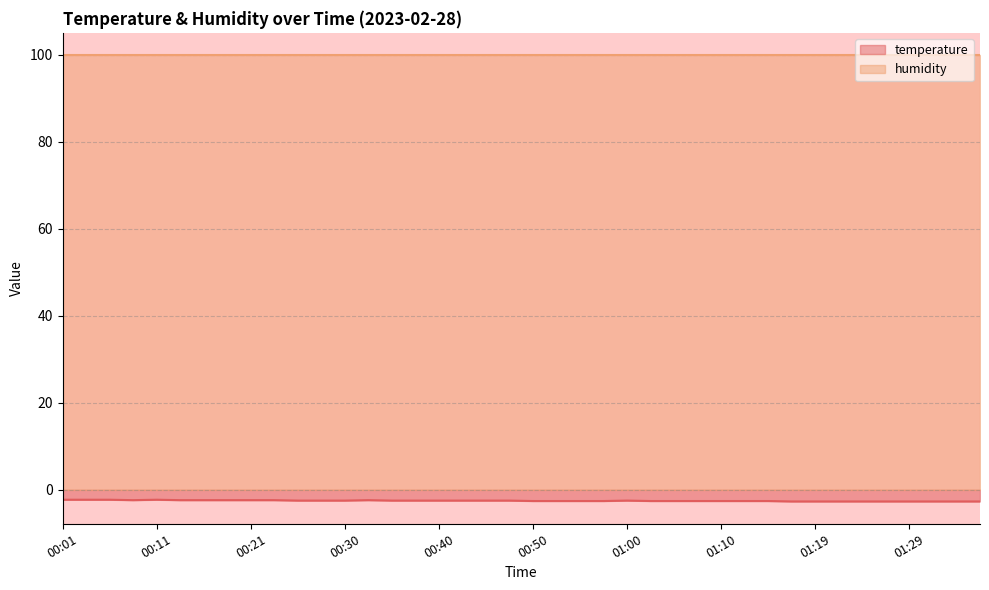

What is the sum of all values?

-101.3